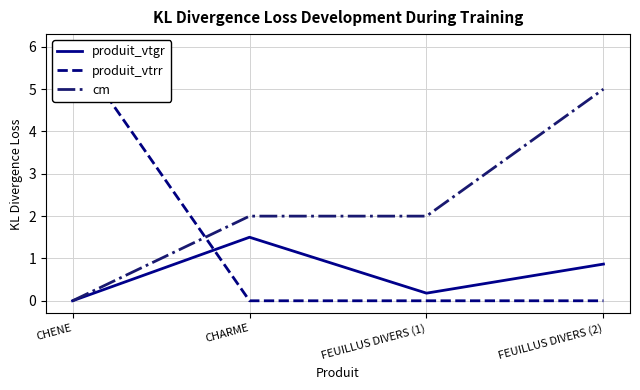

Reading right to left, what are all the values shown in this chart?

produit_vtgr: 0.9	0.2	1.5	0.0
produit_vtrr: 0.0	0.0	0.0	6.0
cm: 5.0	2.0	2.0	0.0